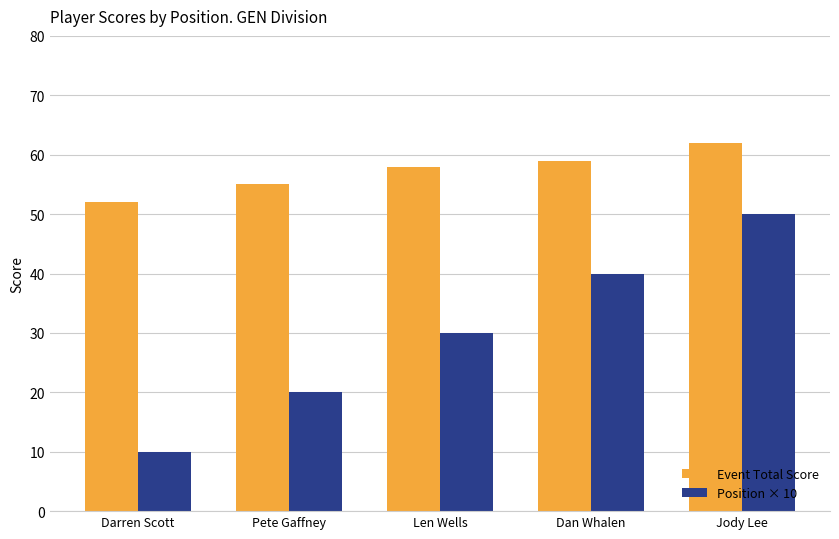

At how many categories does at least one series exceed 33?

5